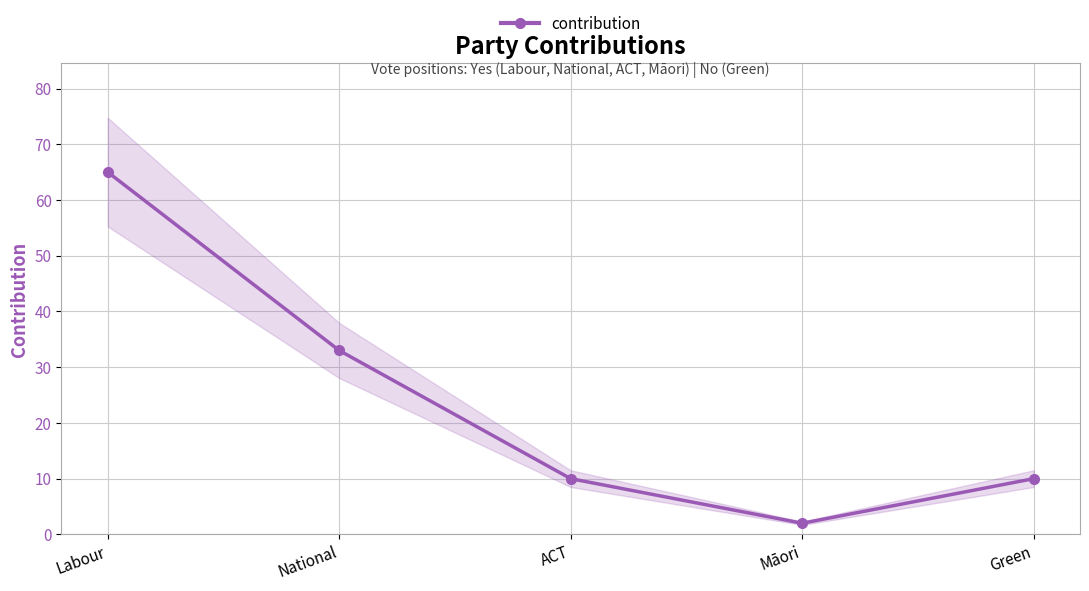

Reading left to right, list all the values displayed in this chart.

Labour=65	National=33	ACT=10	Māori=2	Green=10